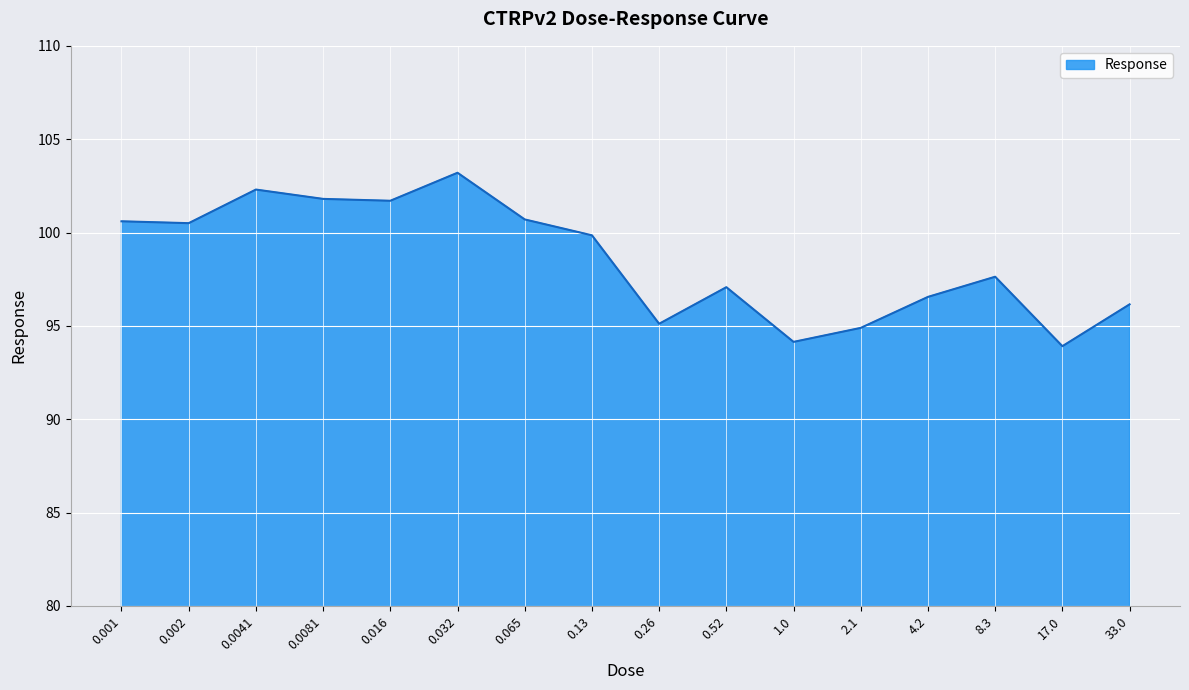

How many values are below 99?

8